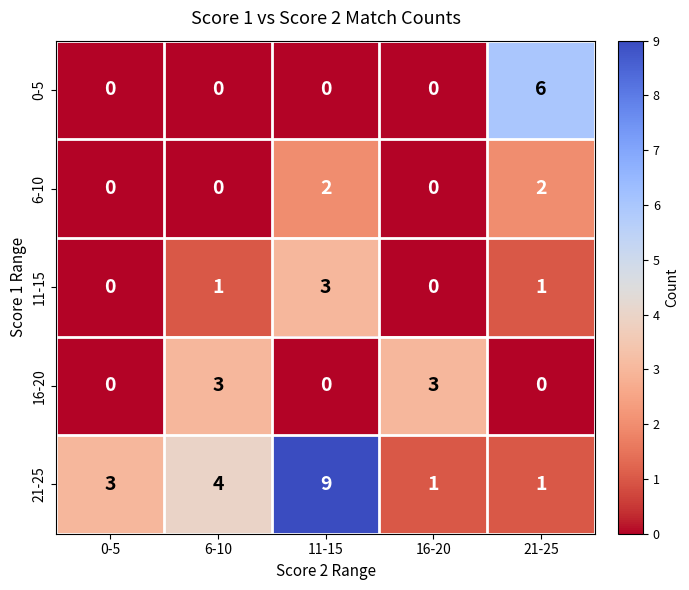

Read the 21-25 value at 11-15.

9